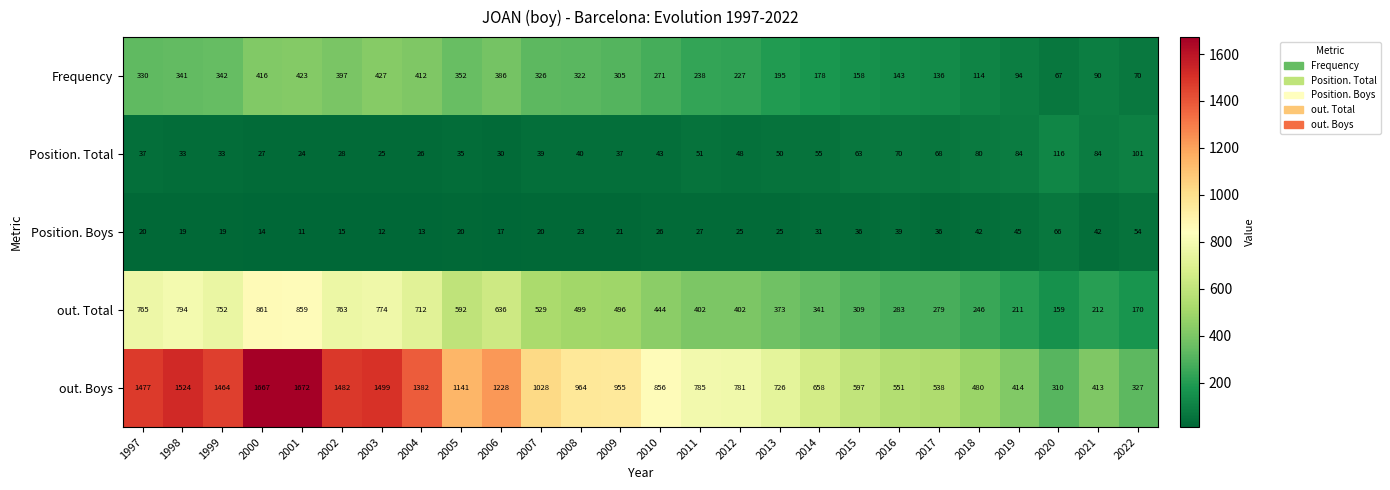

What is the difference between the Frequency values at 2020 and 2004?

345